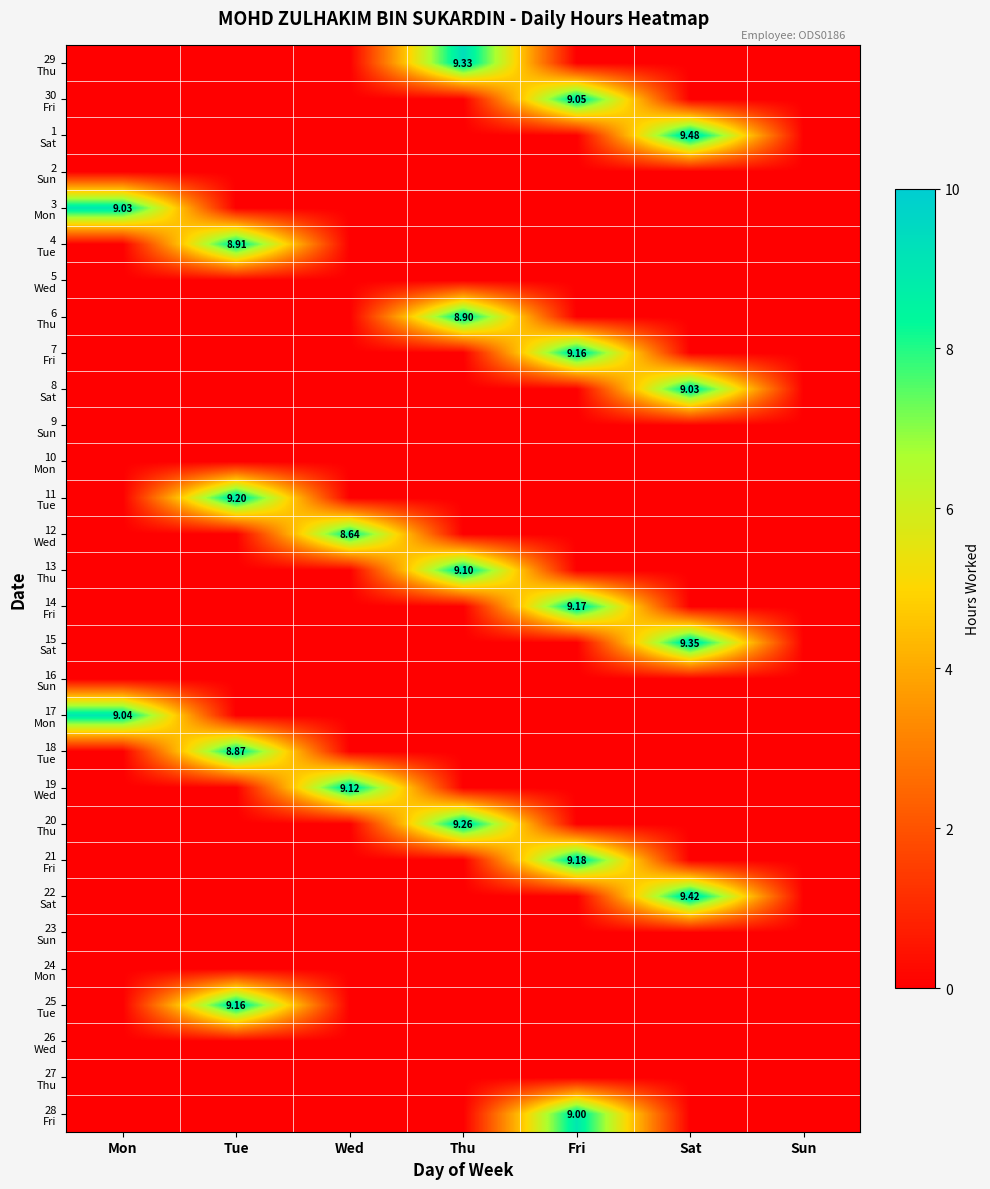

Which label corresponds to the largest value in the chart?

Sat